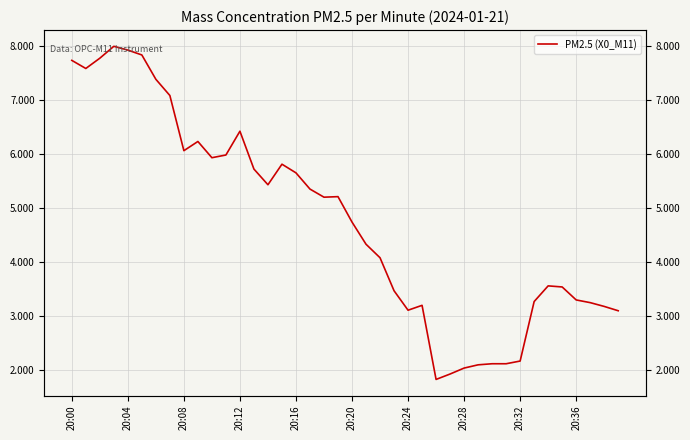

What is the maximum value shown in the chart?

8.0